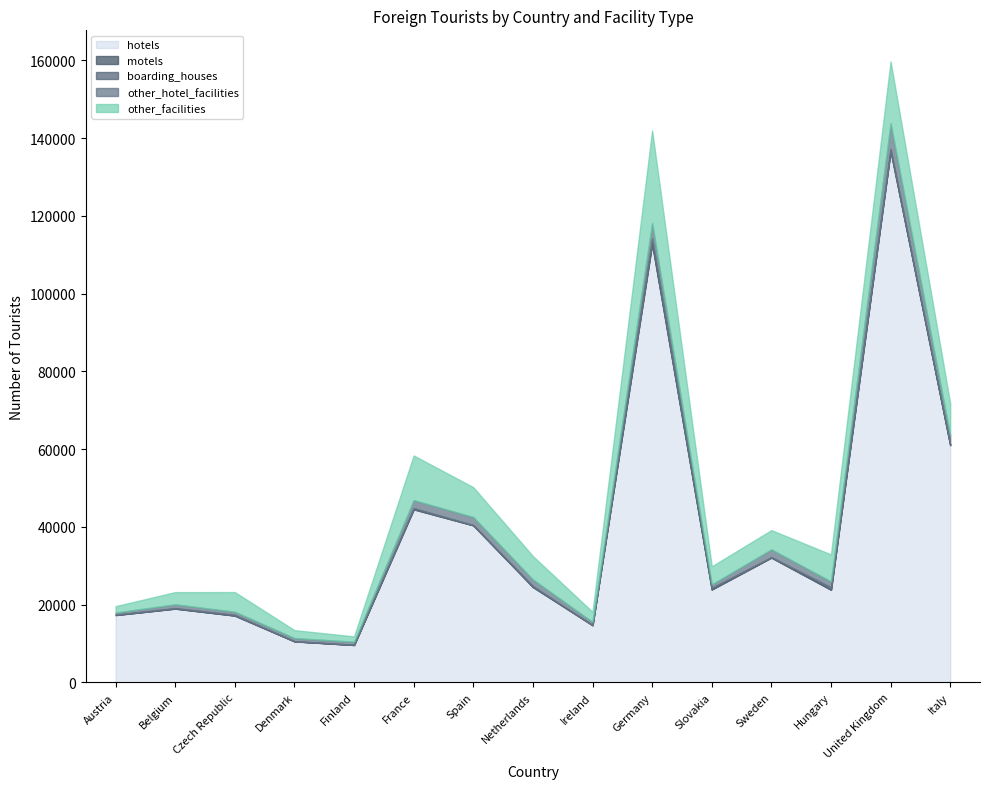

True or false: other_facilities has more than 2 points higher than both neighbors.

True